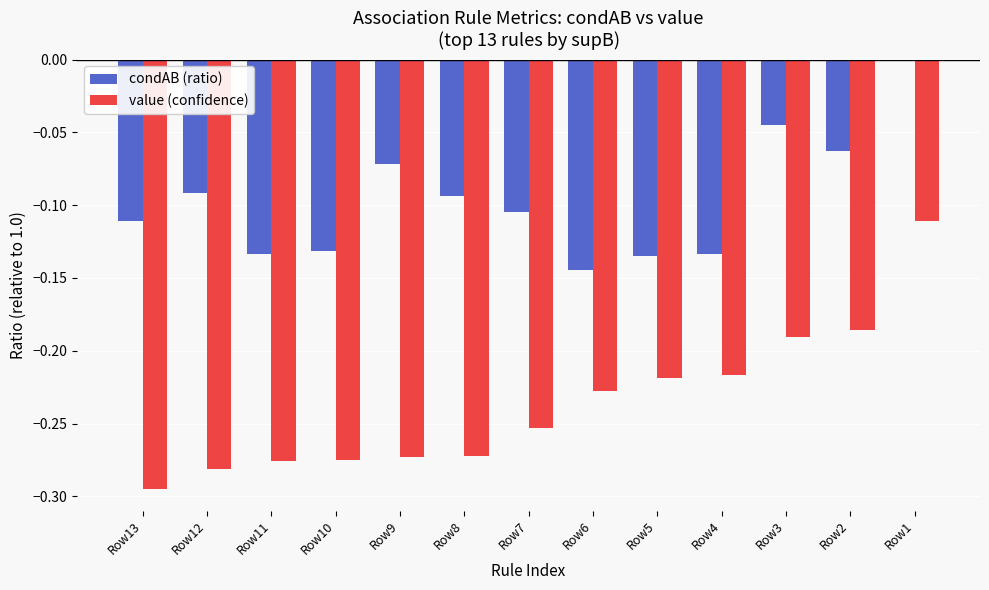

Is the value of value (confidence) at Row5 greater than the value of condAB (ratio) at Row8?

No